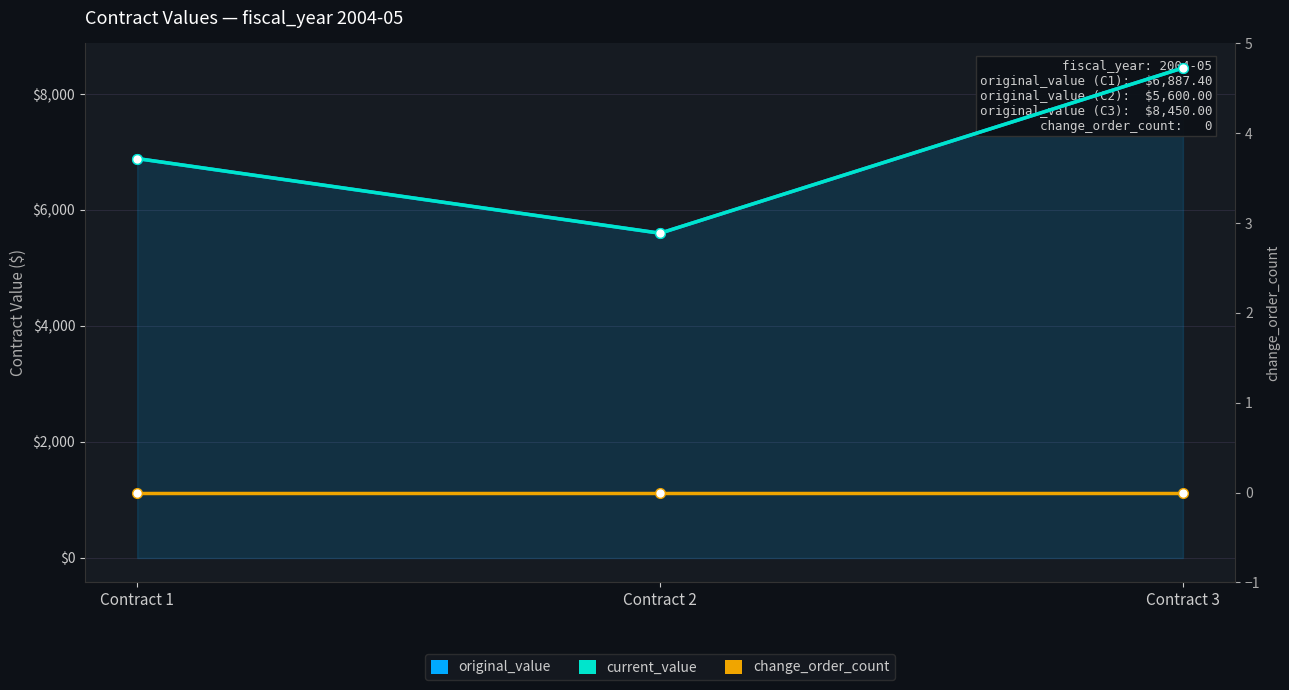

What is the difference between the current_value values at Contract 1 and Contract 3?

1562.6